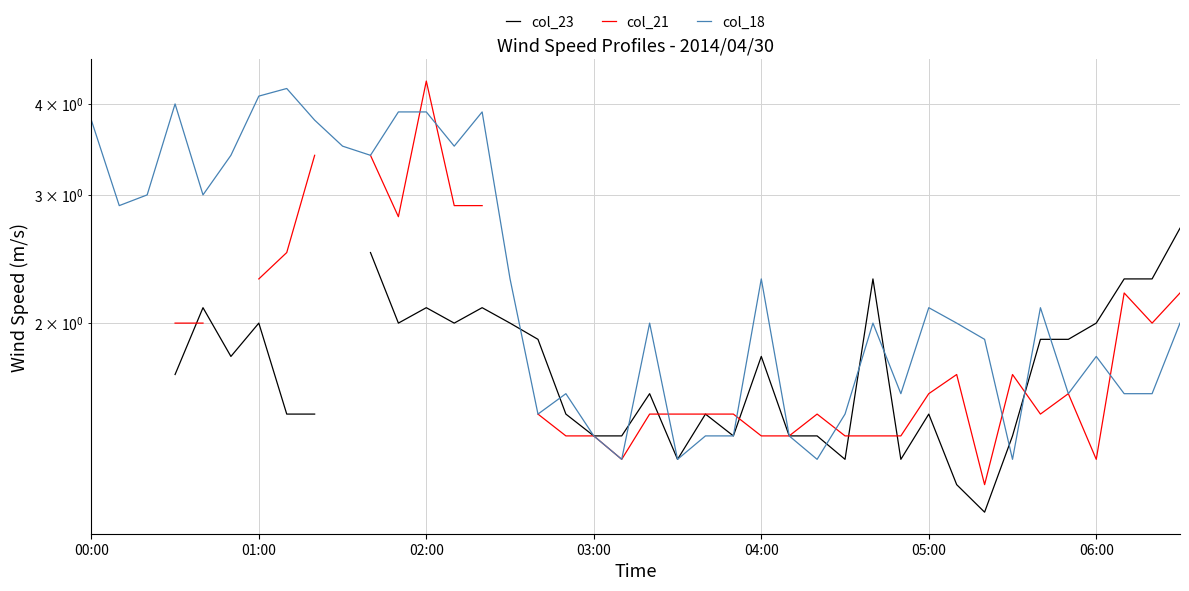

What is the sum of the col_23 values at 8 and 7?

3.0